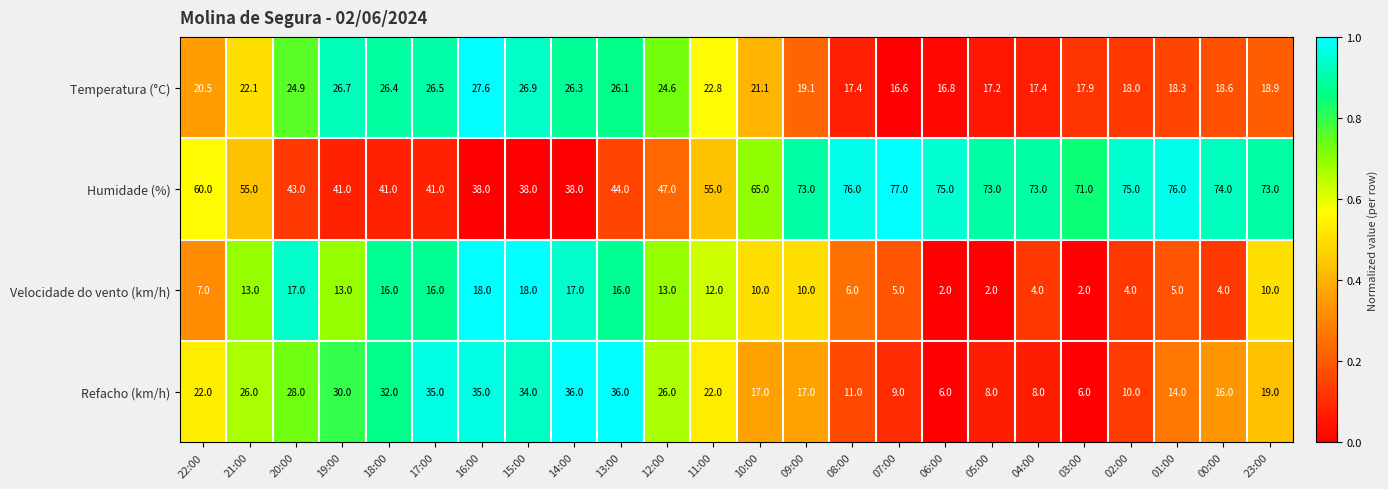

Which series has the largest total across all categories?

Humidade (%)